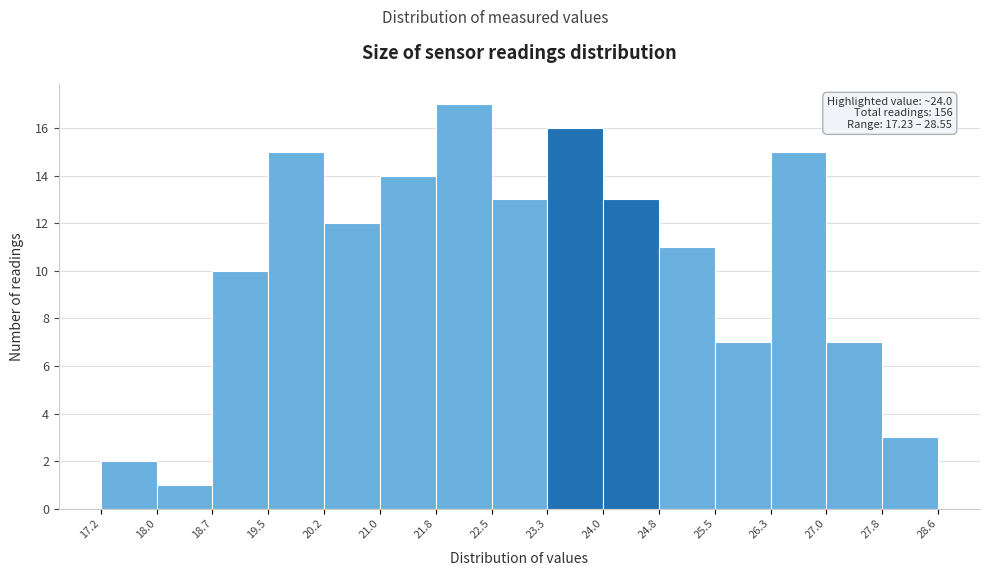

Over which range of the x-axis is the bar tallest?

21.8 to 22.5